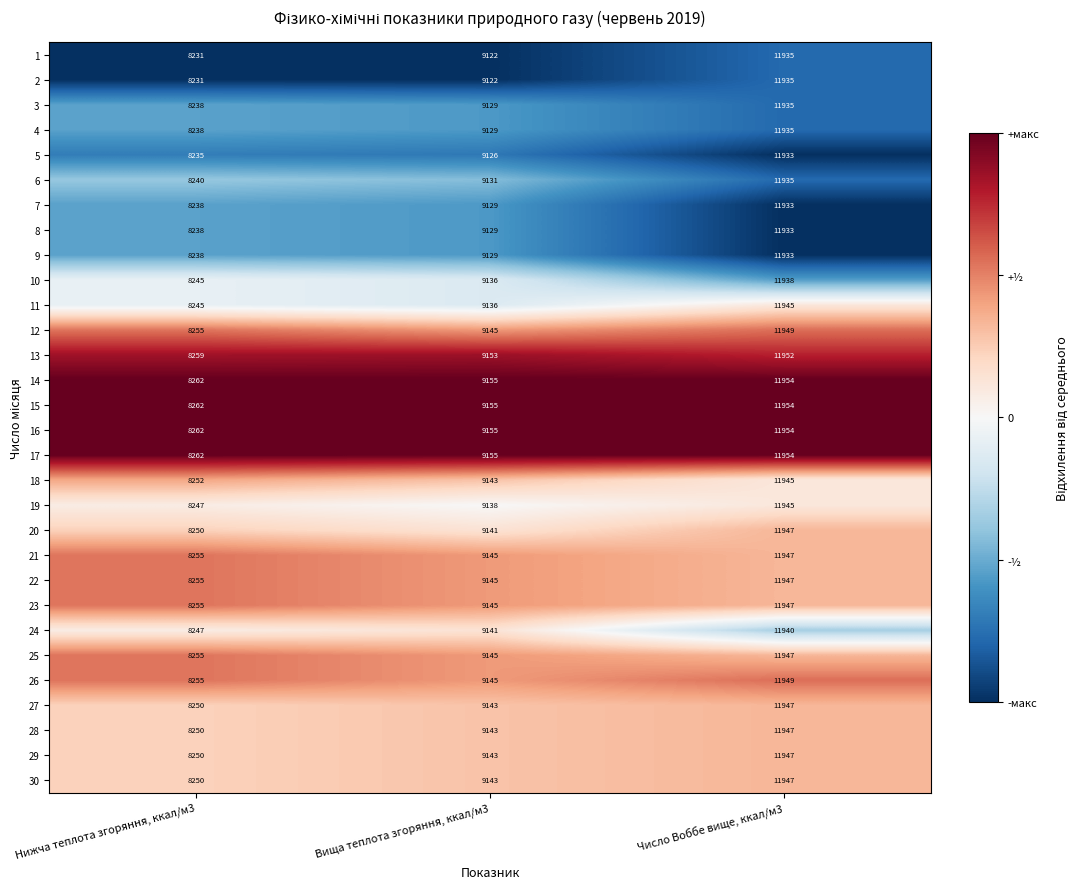

At which category is the sum across all series the highest?

Число Воббе вище, ккал/м3